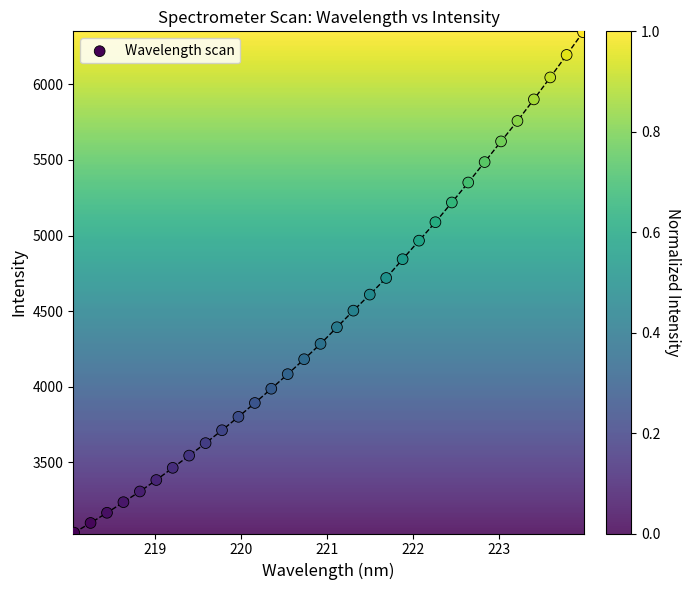

What is the range of X values (max minus min)?

5.9